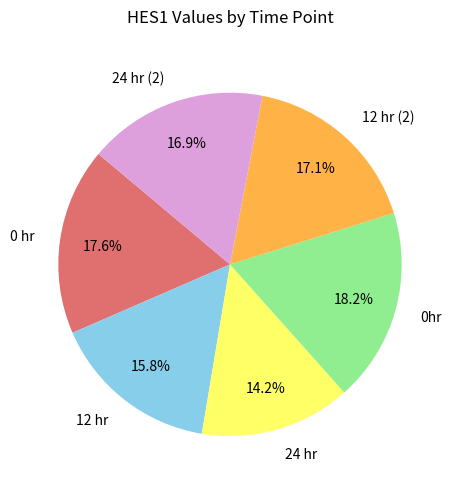

Count the number of slices in the pie.

6